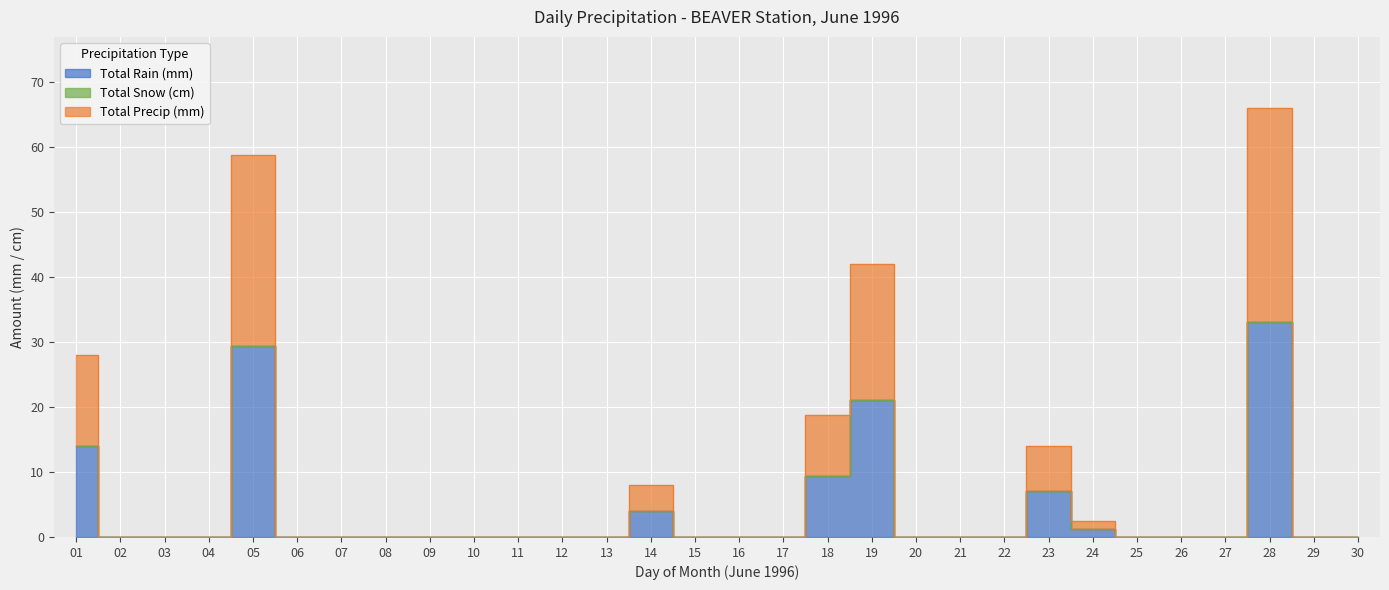

Is it true that Total Precip (mm) equals 0.0 at 08?

True